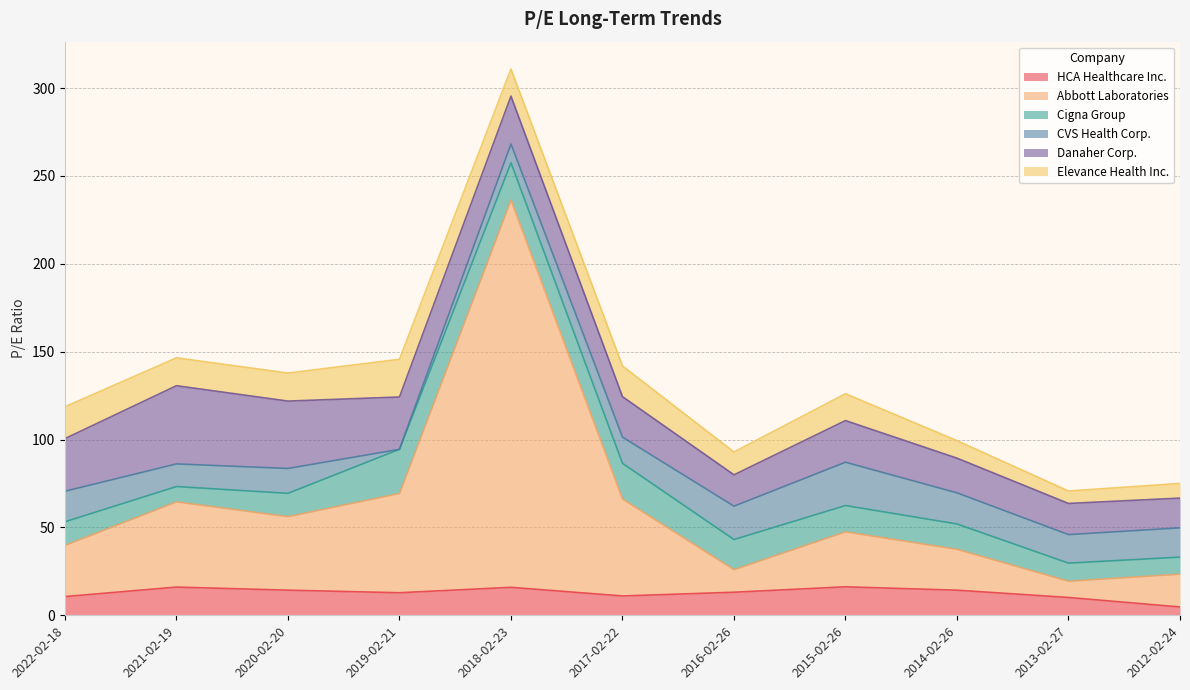

Reading left to right, transcribe all the data shown in this chart.

HCA Healthcare Inc.: 2022-02-18=10.7	2021-02-19=16.1	2020-02-20=14.3	2019-02-21=12.8	2018-02-23=15.9	2017-02-22=11.0	2016-02-26=13.1	2015-02-26=16.2	2014-02-26=14.3	2013-02-27=10.1	2012-02-24=4.8
Abbott Laboratories: 2022-02-18=29.1	2021-02-19=48.5	2020-02-20=41.8	2019-02-21=56.5	2018-02-23=220.3	2017-02-22=55.2	2016-02-26=12.8	2015-02-26=31.3	2014-02-26=23.2	2013-02-27=9.2	2012-02-24=18.7
Cigna Group: 2022-02-18=13.4	2021-02-19=8.7	2020-02-20=13.3	2019-02-21=25.1	2018-02-23=21.3	2017-02-22=20.3	2016-02-26=17.1	2015-02-26=14.9	2014-02-26=14.4	2013-02-27=10.3	2012-02-24=9.7
CVS Health Corp.: 2022-02-18=17.4	2021-02-19=12.9	2020-02-20=14.2	2019-02-21=0.0	2018-02-23=10.7	2017-02-22=14.9	2016-02-26=19.0	2015-02-26=24.6	2014-02-26=17.7	2013-02-27=16.2	2012-02-24=16.7
Danaher Corp.: 2022-02-18=29.9	2021-02-19=44.5	2020-02-20=38.3	2019-02-21=29.8	2018-02-23=27.2	2017-02-22=23.0	2016-02-26=17.9	2015-02-26=23.7	2014-02-26=19.7	2013-02-27=17.7	2012-02-24=16.9
Elevance Health Inc.: 2022-02-18=18.1	2021-02-19=15.9	2020-02-20=16.0	2019-02-21=21.4	2018-02-23=15.4	2017-02-22=17.5	2016-02-26=13.0	2015-02-26=15.3	2014-02-26=9.9	2013-02-27=7.1	2012-02-24=8.4